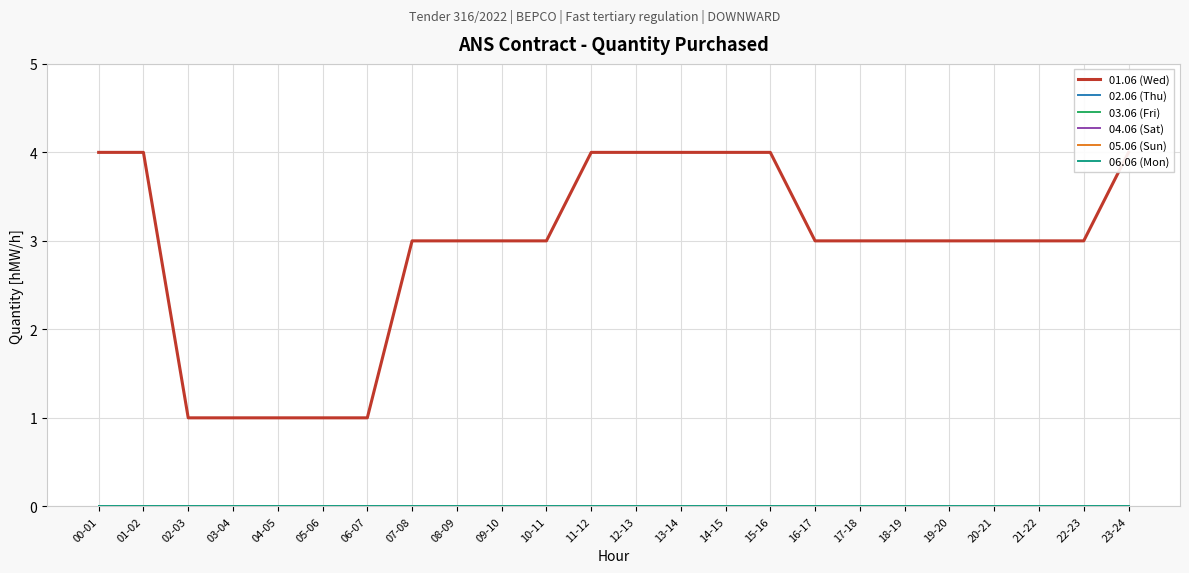

Which series has the largest total across all categories?

01.06 (Wed)